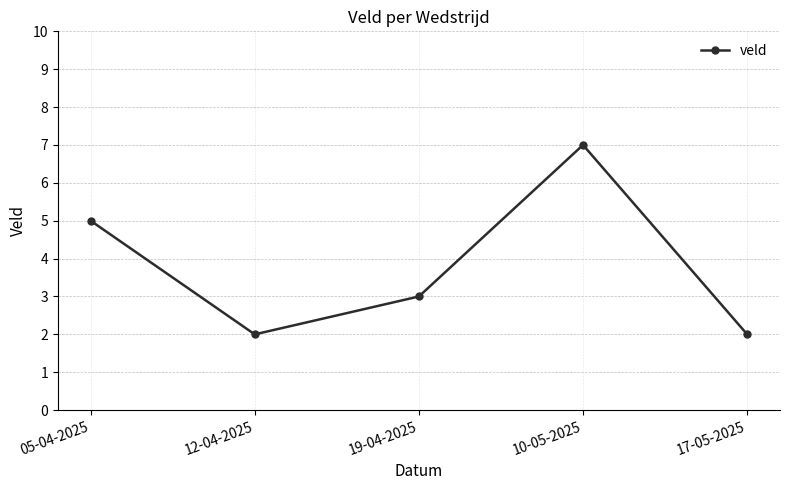

Is this an area chart (filled region under the line)?

No